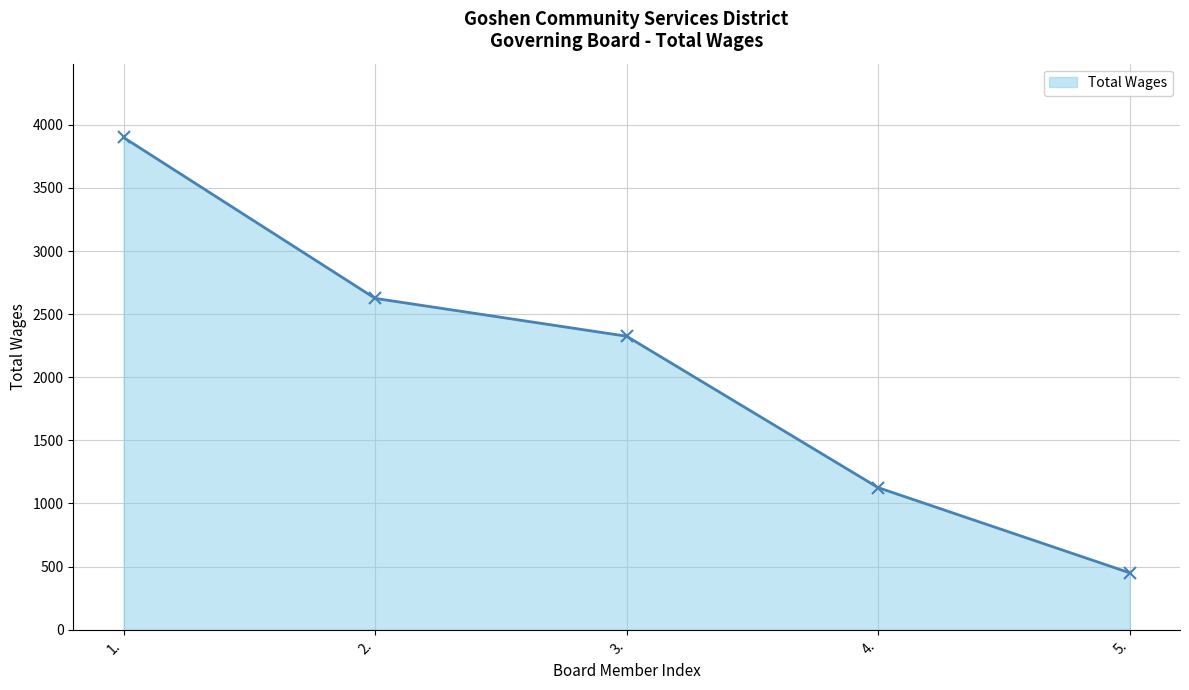

List the labels in order of value, largest first.

1., 2., 3., 4., 5.